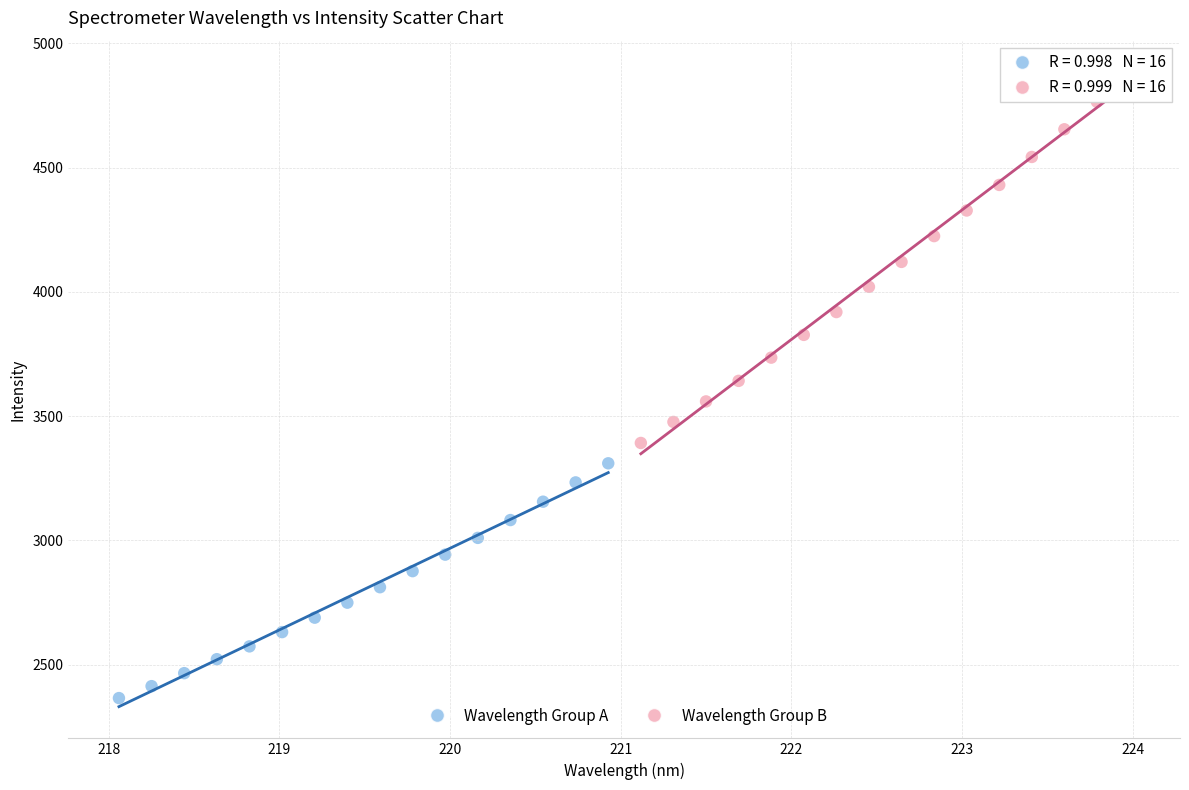

Which series reaches the minimum Y coordinate?

Wavelength Group A